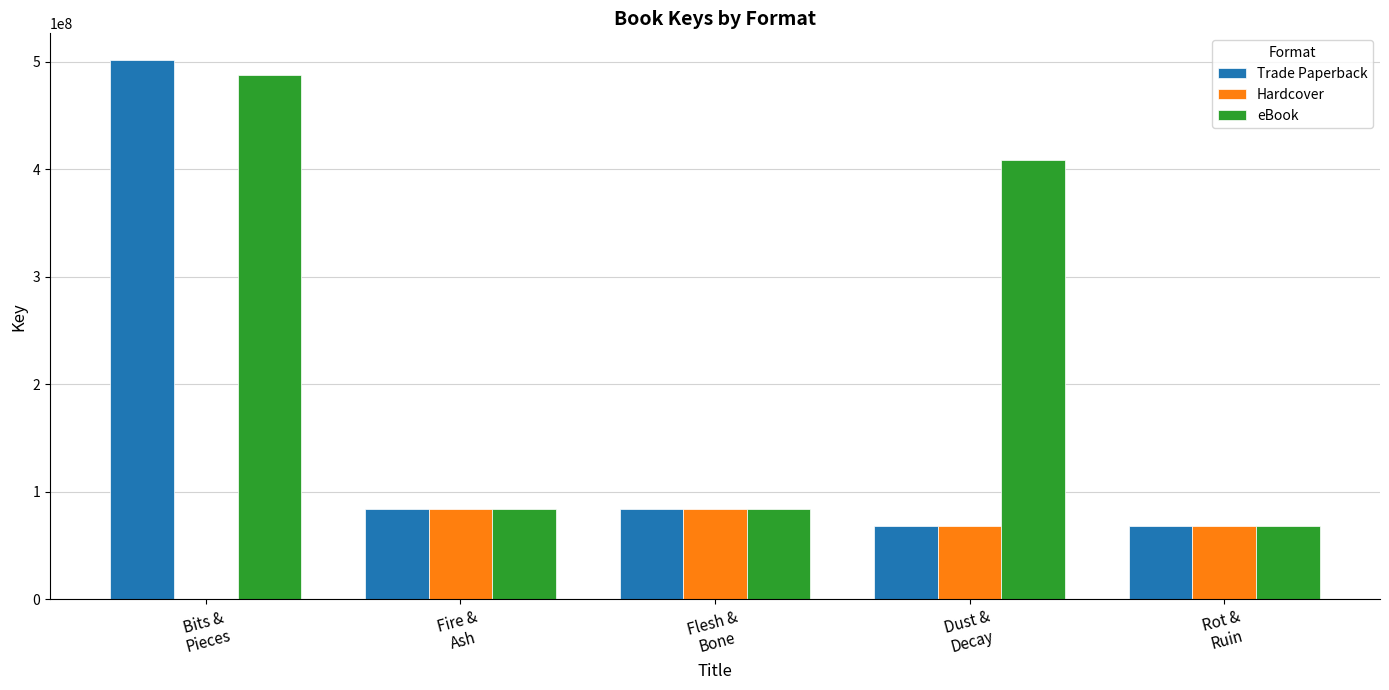

Between Dust &
Decay and Rot &
Ruin, which series saw the biggest shift?

eBook